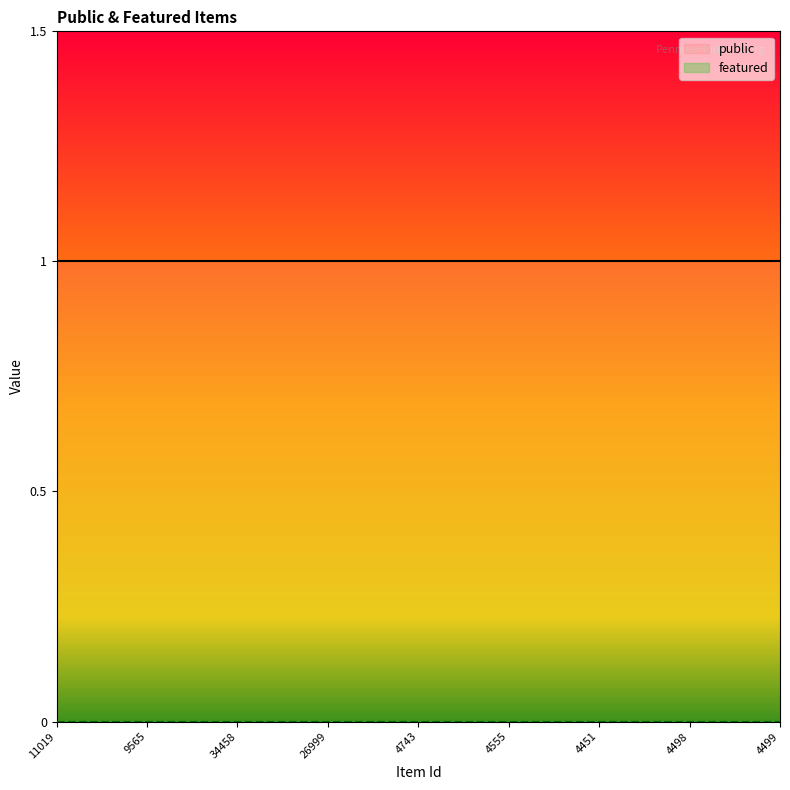

List the series in order of their overall mean, lowest first.

featured, public